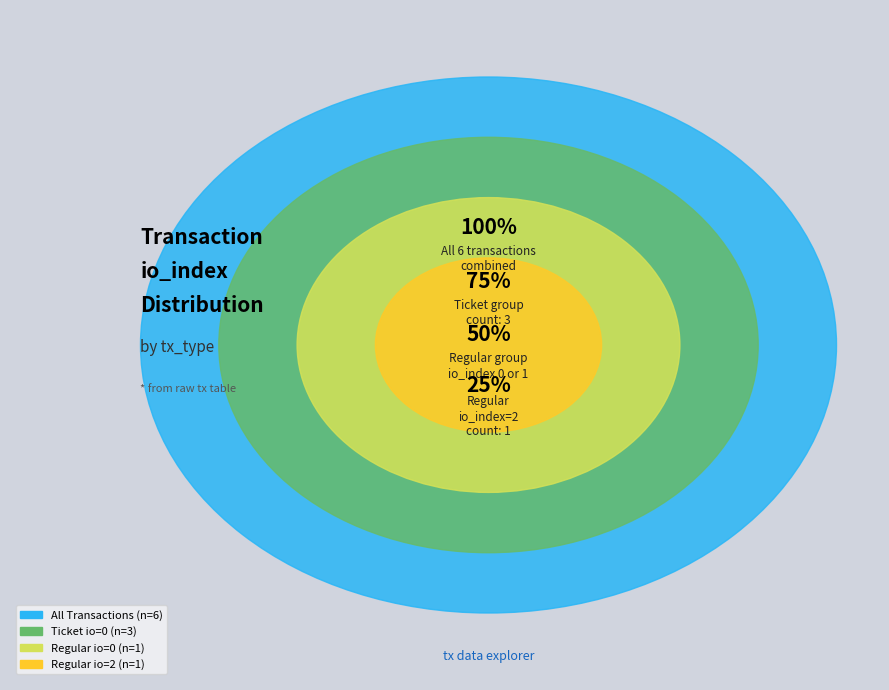

Is Ticket-2 the majority of the pie?

No